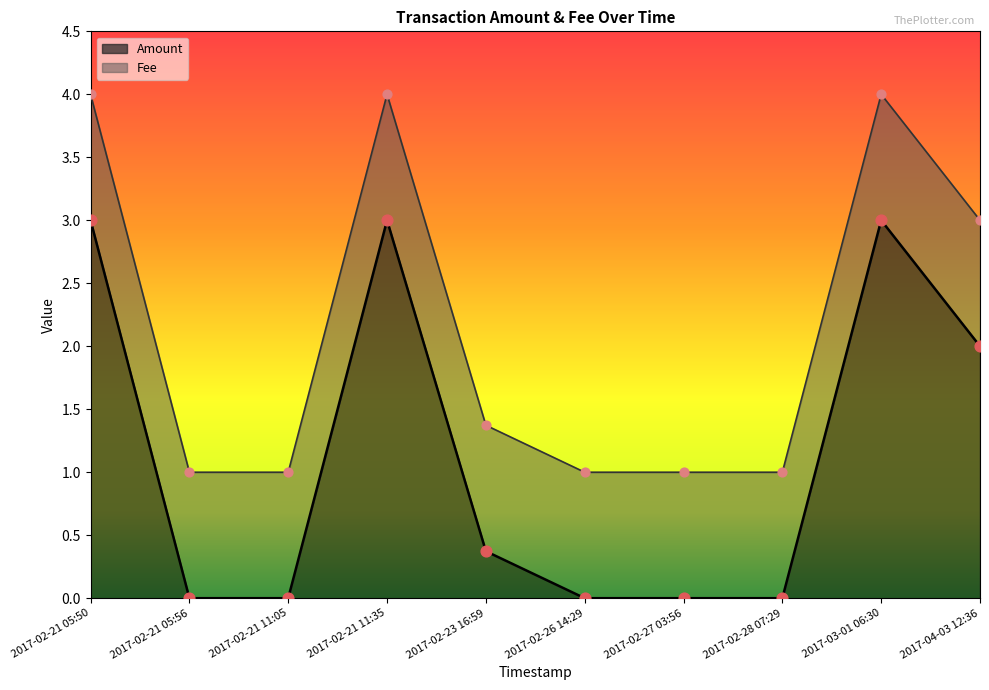

What is the change in value from 2017-02-21 05:50 to 2017-02-23 16:59?

-2.6